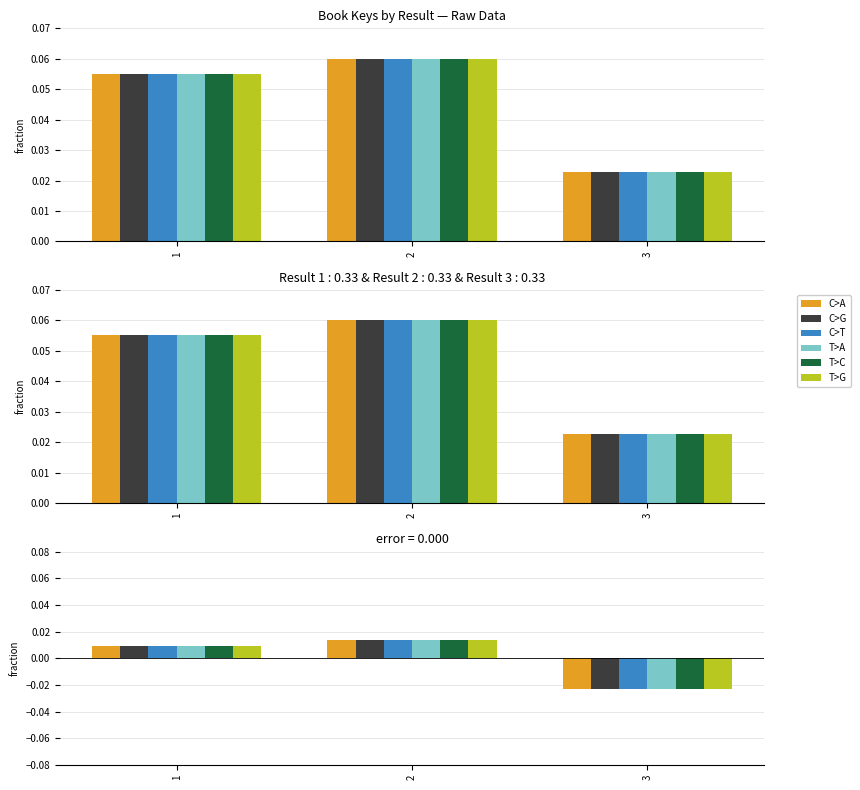

Does the chart contain any negative values?

Yes